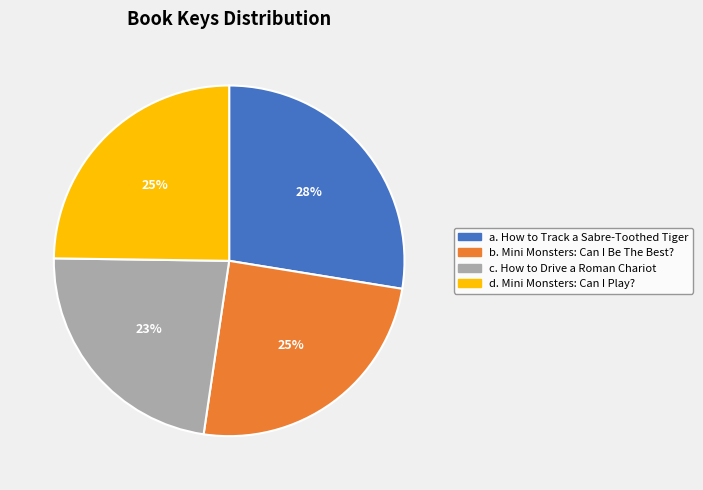

To the nearest percent, what is the difference between the largest and smallest slice percentages?

5%